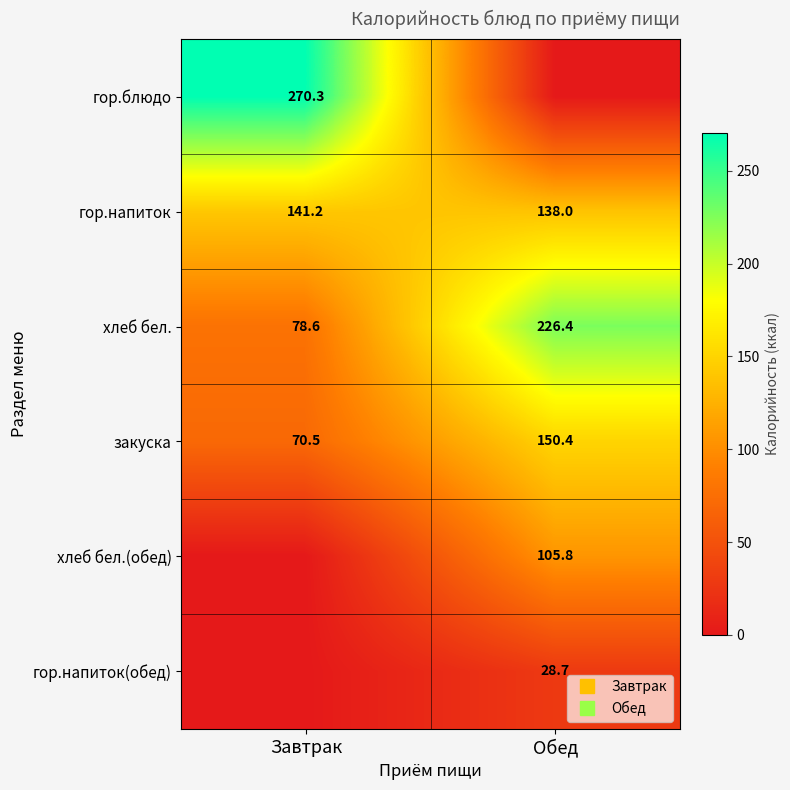

What is the spread (max minus min) of values at Завтрак?

270.3